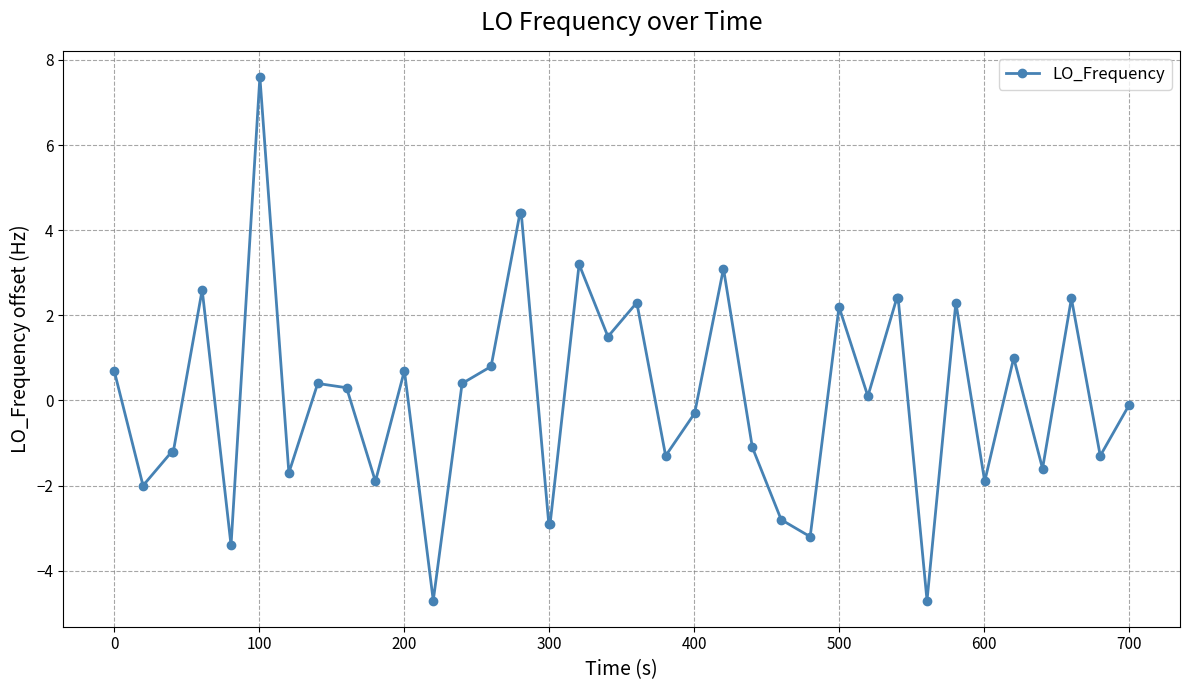

What is the value of the 35th point from the left?

-1.9